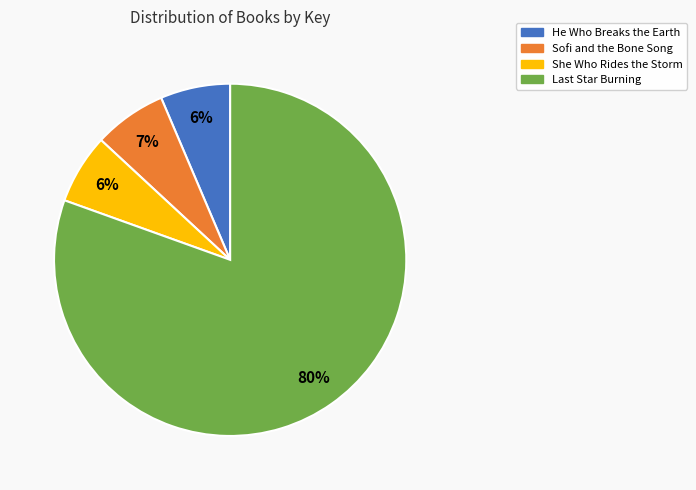

How many segments does this pie chart have?

4